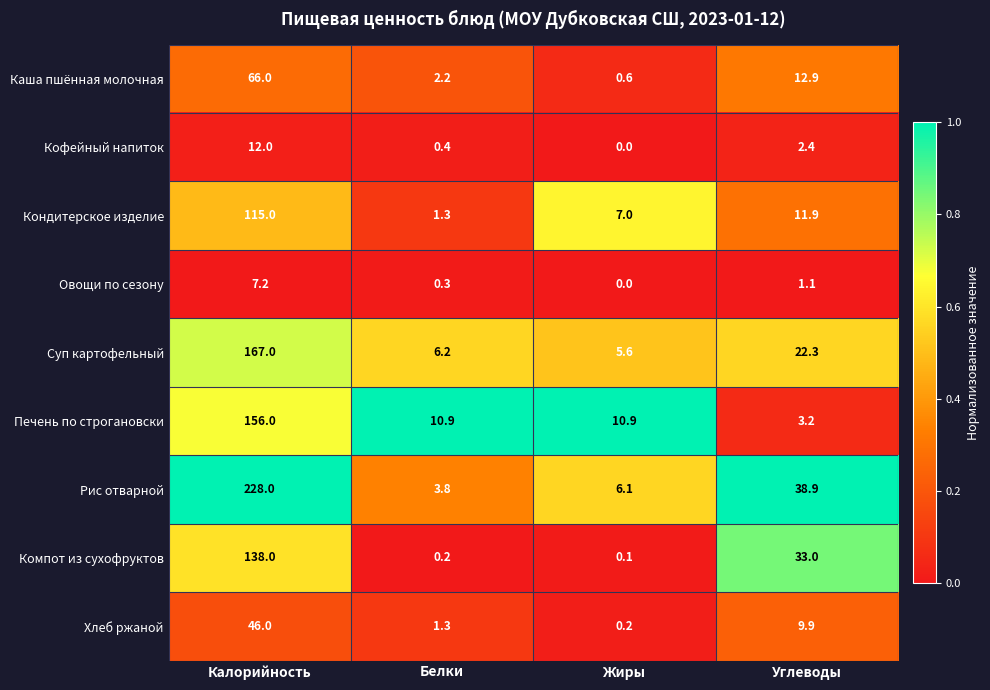

List the series in order of their peak value, lowest first.

Овощи по сезону, Кофейный напиток, Хлеб ржаной, Каша пшённая молочная, Кондитерское изделие, Компот из сухофруктов, Печень по строгановски, Суп картофельный, Рис отварной